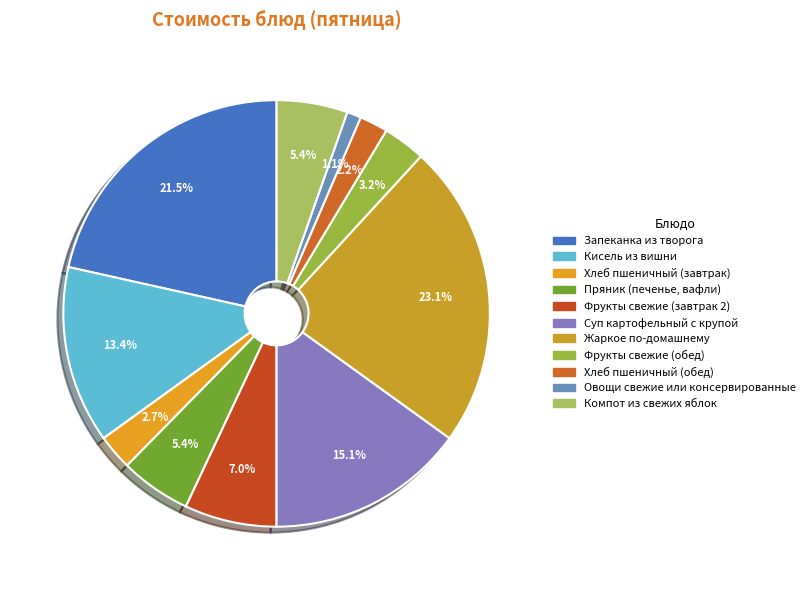

Count the number of slices in the pie.

11